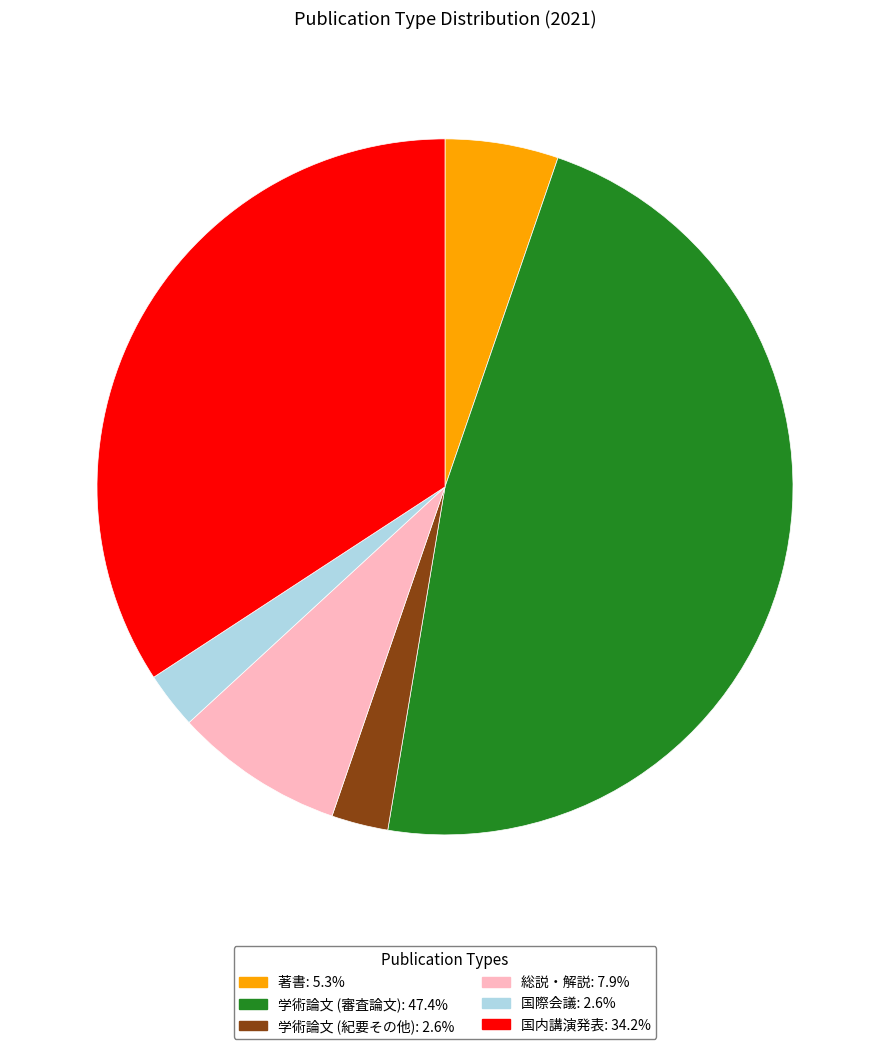

Is there a majority slice in this chart?

No